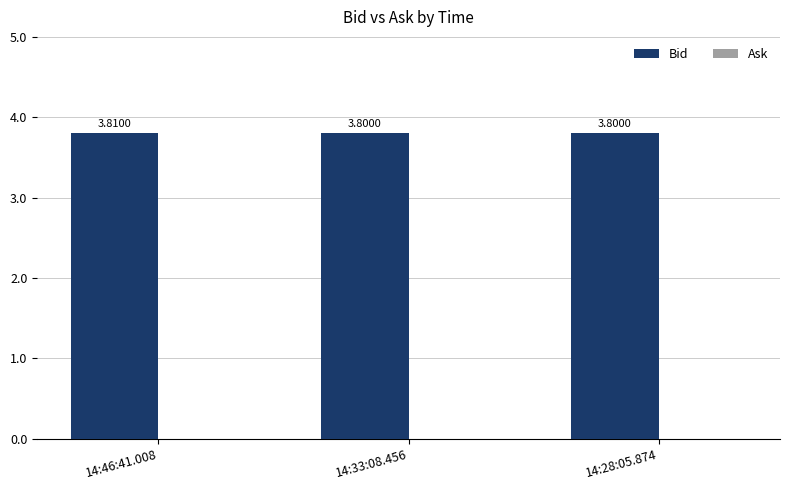

What is the sum of all values?

11.4